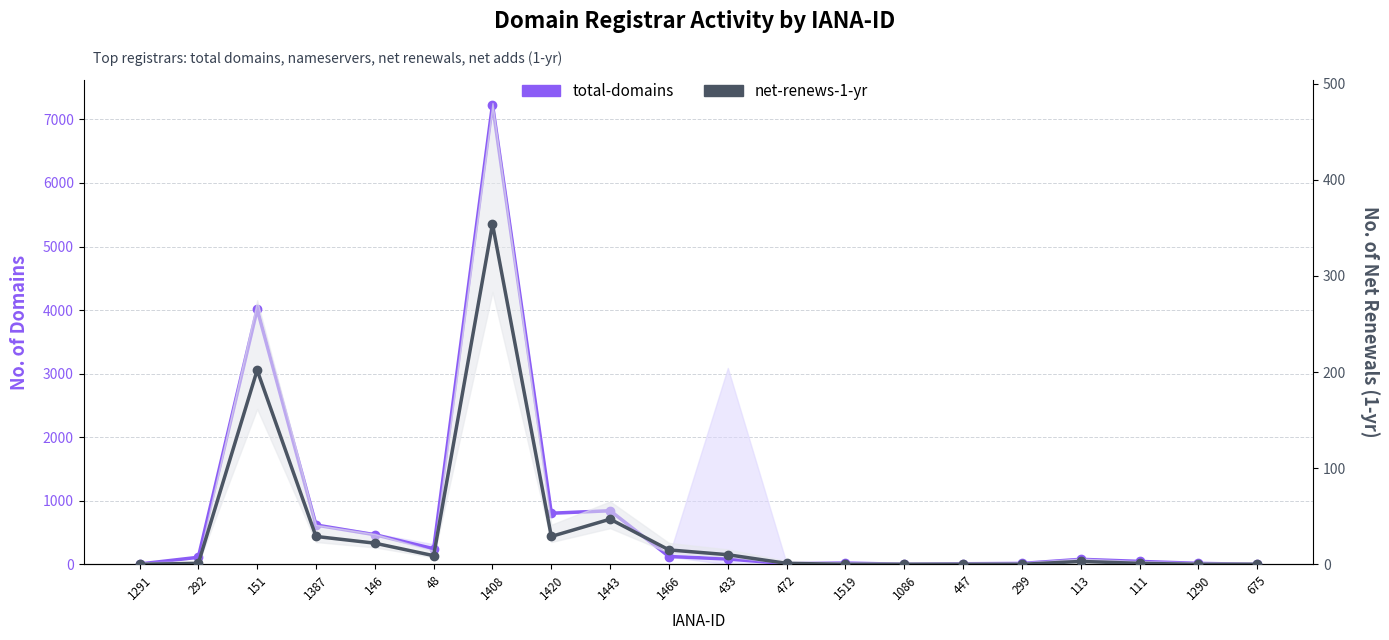

Is it true that total-domains equals 15 at 1290?

True